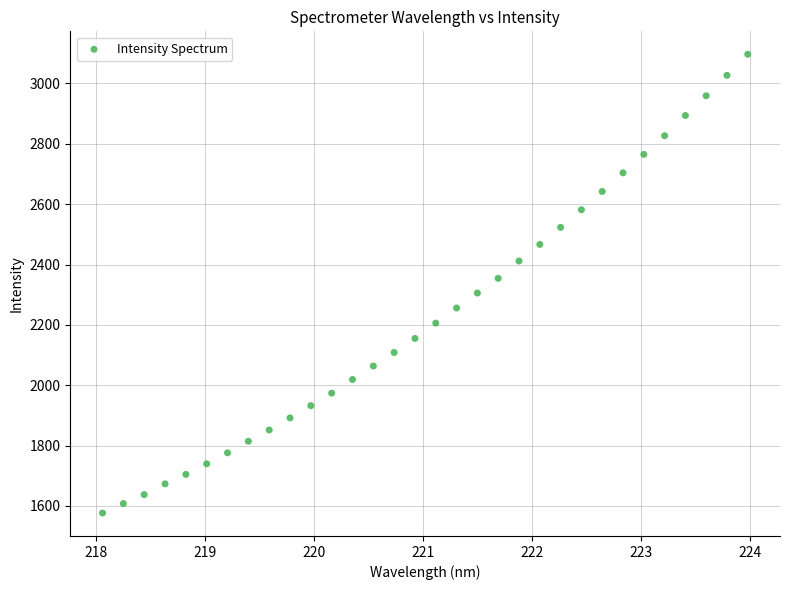

What is the range of X values (max minus min)?

5.9